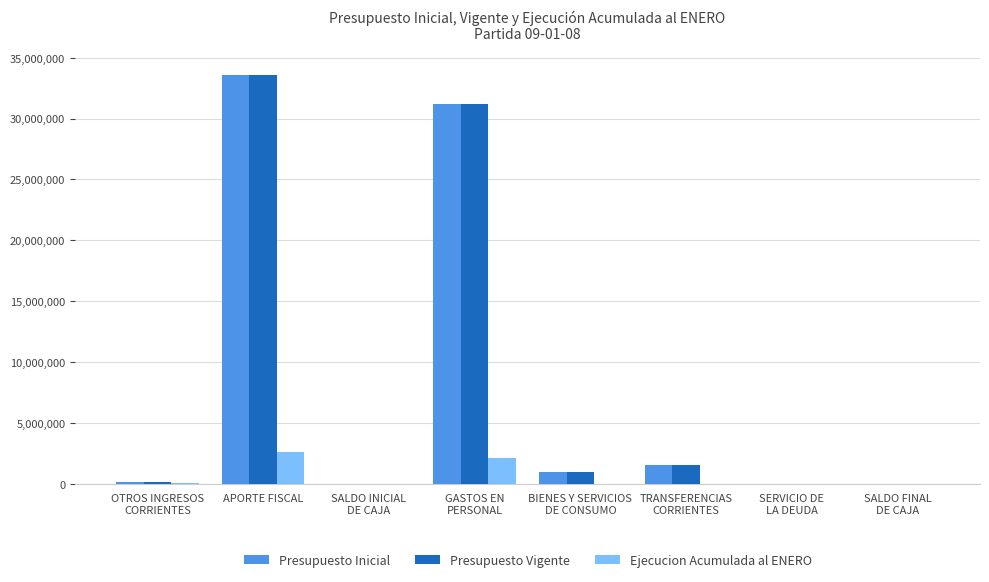

What is the sum of all Ejecucion Acumulada al ENERO values?

4805196